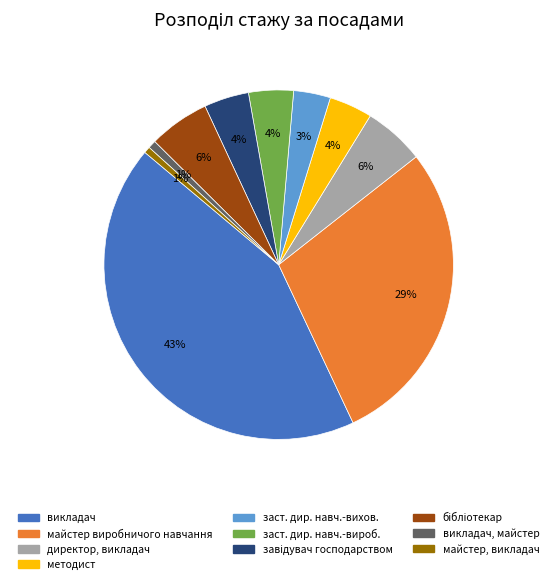

Between майстер, викладач and методист, which is larger?

методист